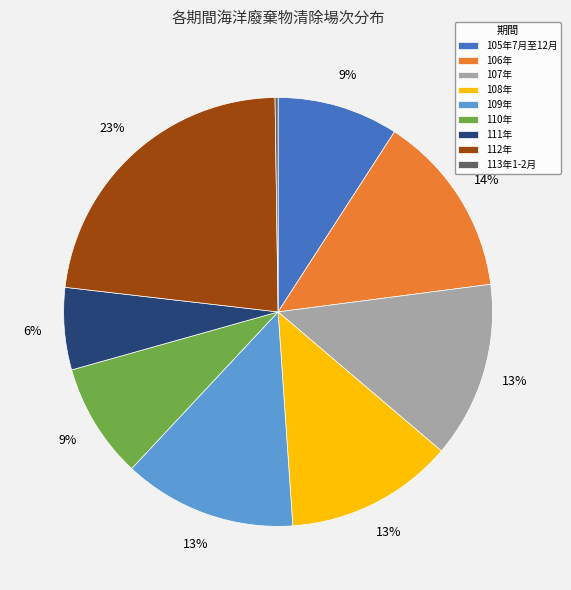

To the nearest percent, what percentage of the pie is 105年7月至12月?

9%